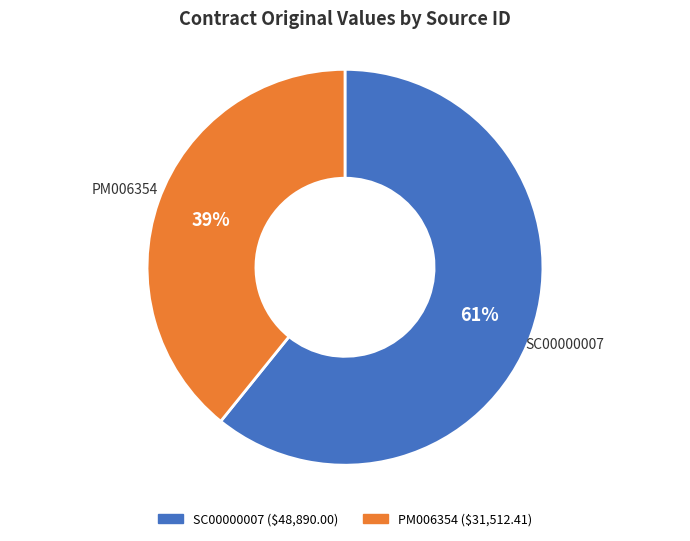

What percentage is the SC00000007 slice, to the nearest percent?

61%